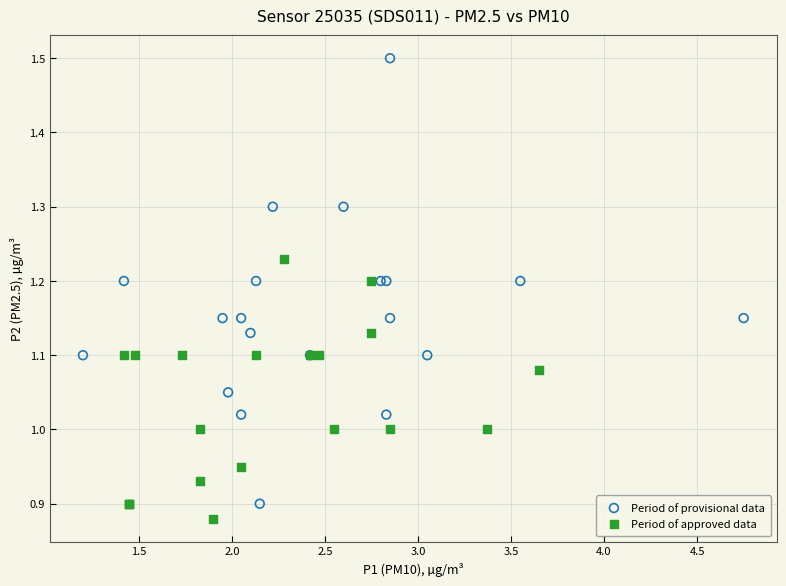

Which series reaches the maximum Y coordinate?

Period of provisional data